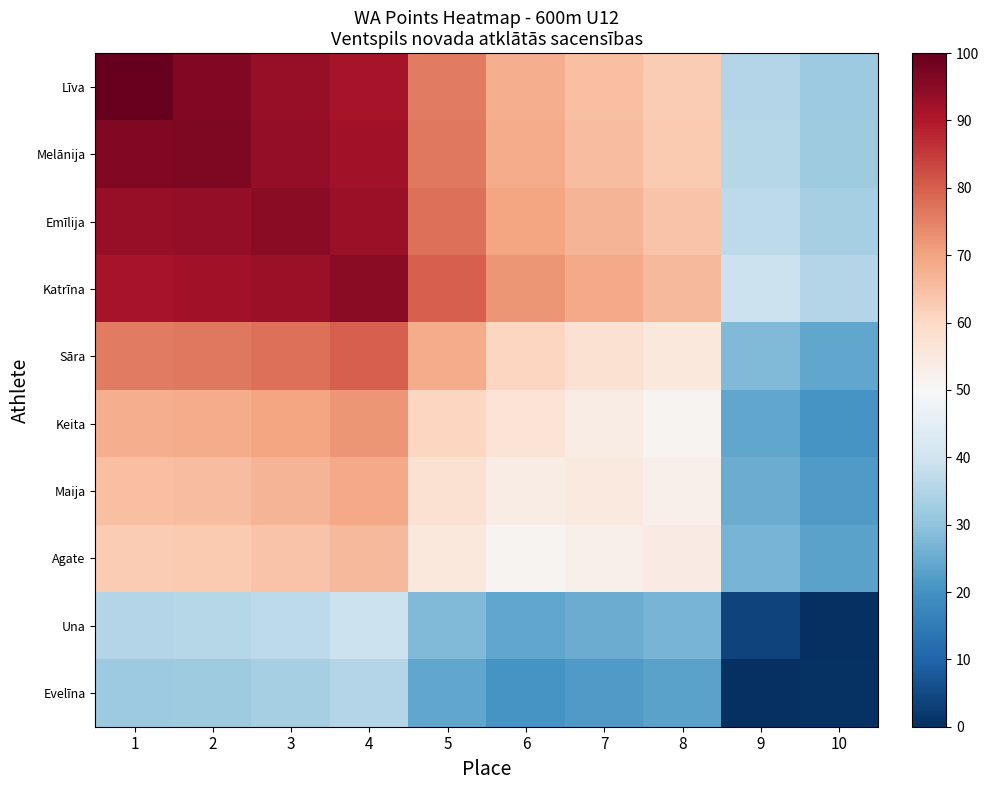

Reading right to left, what are all the values shown in this chart?

Līva: 10=31.8	9=35.5	8=62.7	7=65.2	6=68.2	5=76.0	4=91.4	3=93.4	2=96.3	1=100.0
Melānija: 10=32.2	9=35.9	8=63.1	7=65.6	6=68.6	5=76.4	4=91.8	3=93.9	2=96.7	1=96.3
Emīlija: 10=33.4	9=37.1	8=64.3	7=66.8	6=69.9	5=77.7	4=93.0	3=95.1	2=93.9	1=93.4
Katrīna: 10=35.5	9=39.1	8=66.4	7=68.9	6=71.9	5=79.7	4=95.1	3=93.0	2=91.8	1=91.4
Sāra: 10=24.2	9=27.9	8=55.1	7=57.6	6=60.7	5=68.4	4=79.7	3=77.7	2=76.4	1=76.0
Keita: 10=20.5	9=24.2	8=51.4	7=53.9	6=57.0	5=60.7	4=71.9	3=69.9	2=68.6	1=68.2
Maija: 10=21.5	9=25.2	8=52.5	7=54.9	6=53.9	5=57.6	4=68.9	3=66.8	2=65.6	1=65.2
Agate: 10=23.2	9=26.8	8=54.1	7=52.5	6=51.4	5=55.1	4=66.4	3=64.3	2=63.1	1=62.7
Una: 10=0.0	9=3.7	8=26.8	7=25.2	6=24.2	5=27.9	4=39.1	3=37.1	2=35.9	1=35.5
Evelīna: 10=0.4	9=0.0	8=23.2	7=21.5	6=20.5	5=24.2	4=35.5	3=33.4	2=32.2	1=31.8